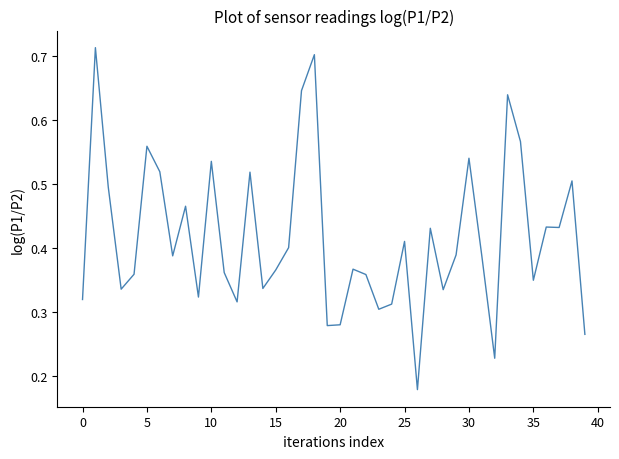

How many lines are shown in the chart?

1